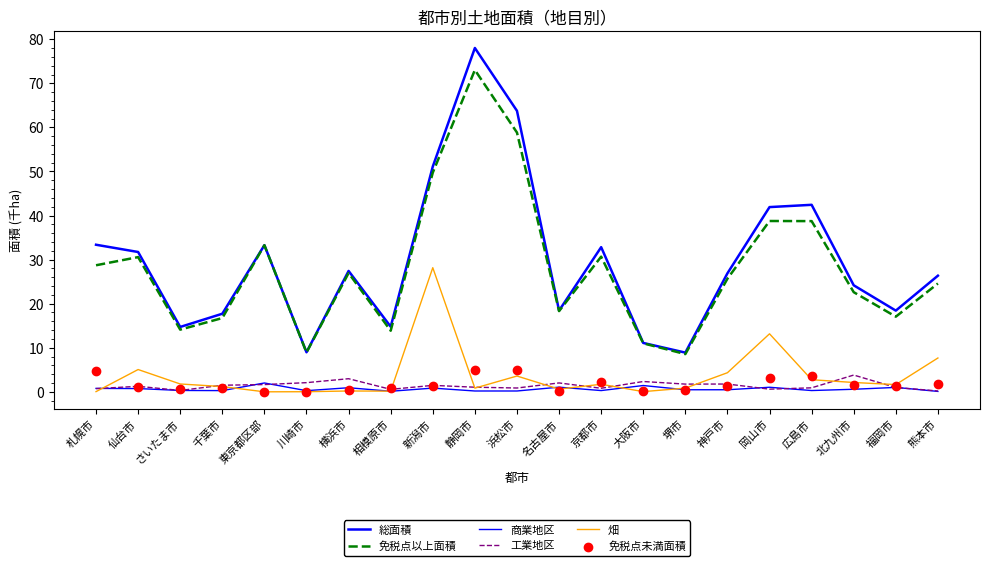

Which series has the largest Y range (max minus min)?

総面積